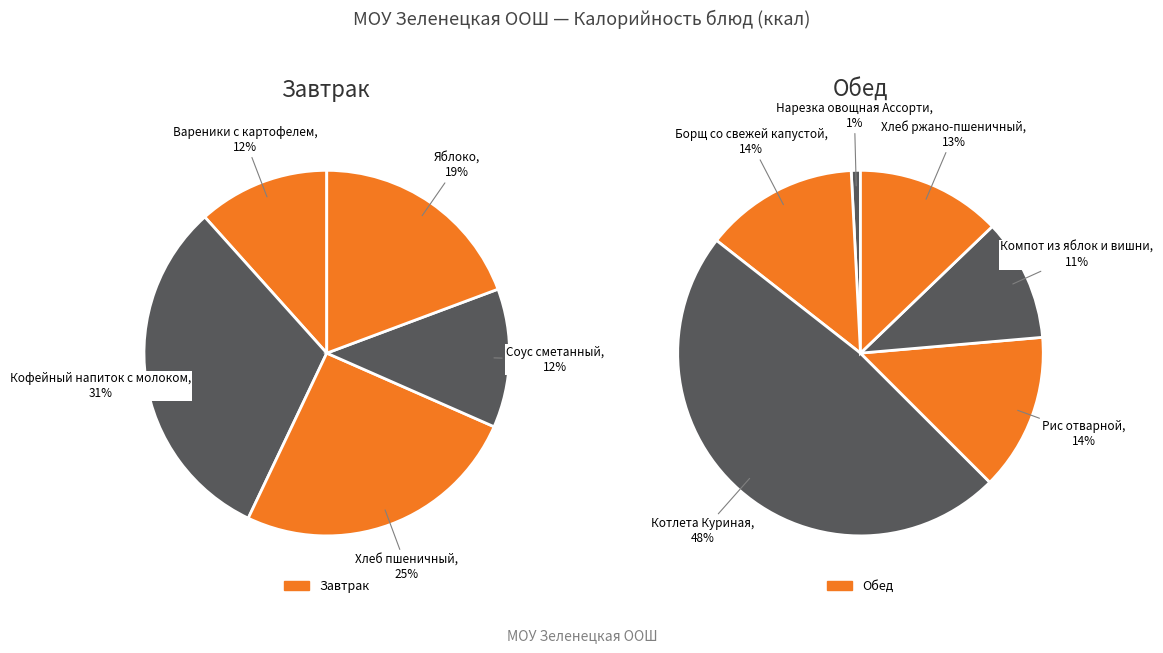

Does Компот из яблок и вишни account for over 50% of the chart?

No